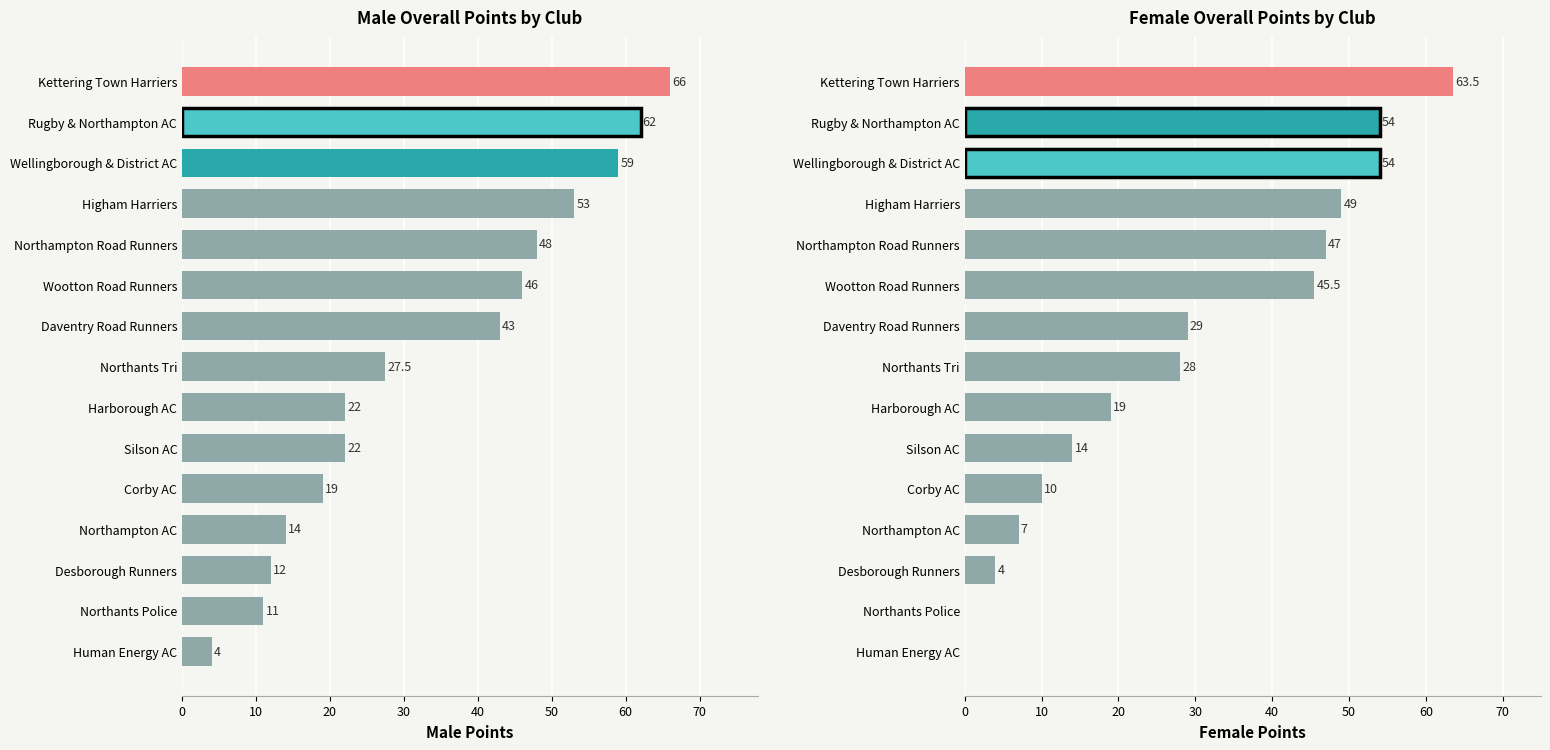

What is the greatest value displayed?

66.0